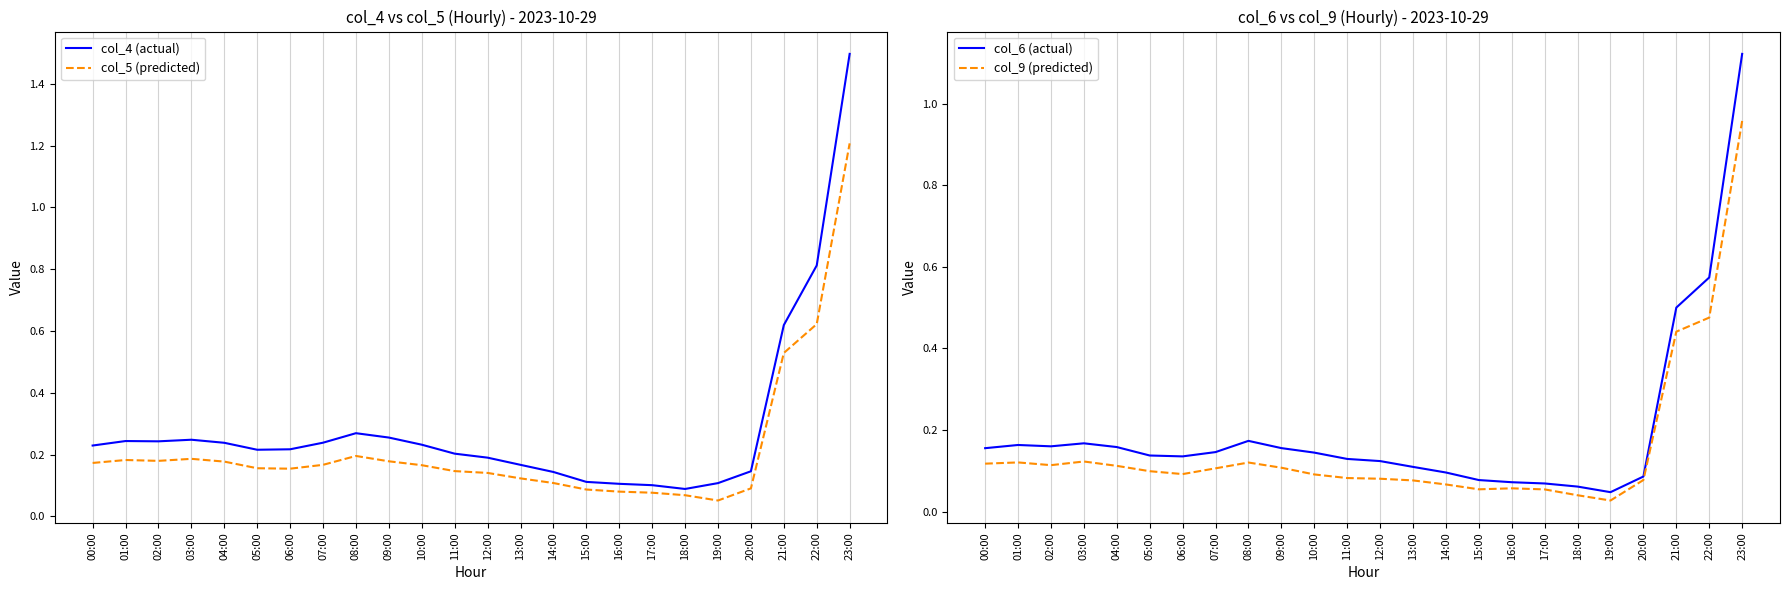

Where is col_9 (predicted) nearest to the value 0?

19:00